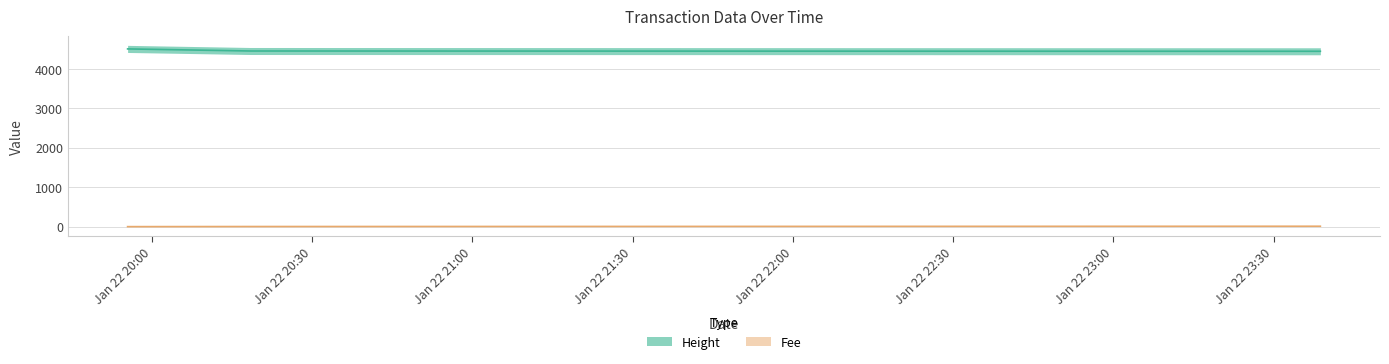

Reading right to left, list all the values displayed in this chart.

Height: 2019-01-22 23:38:46=4449.0	2019-01-22 20:18:25=4456.0	2019-01-22 19:55:26=4509.0
Fee: 2019-01-22 23:38:46=10.3	2019-01-22 20:18:25=3.0	2019-01-22 19:55:26=0.1